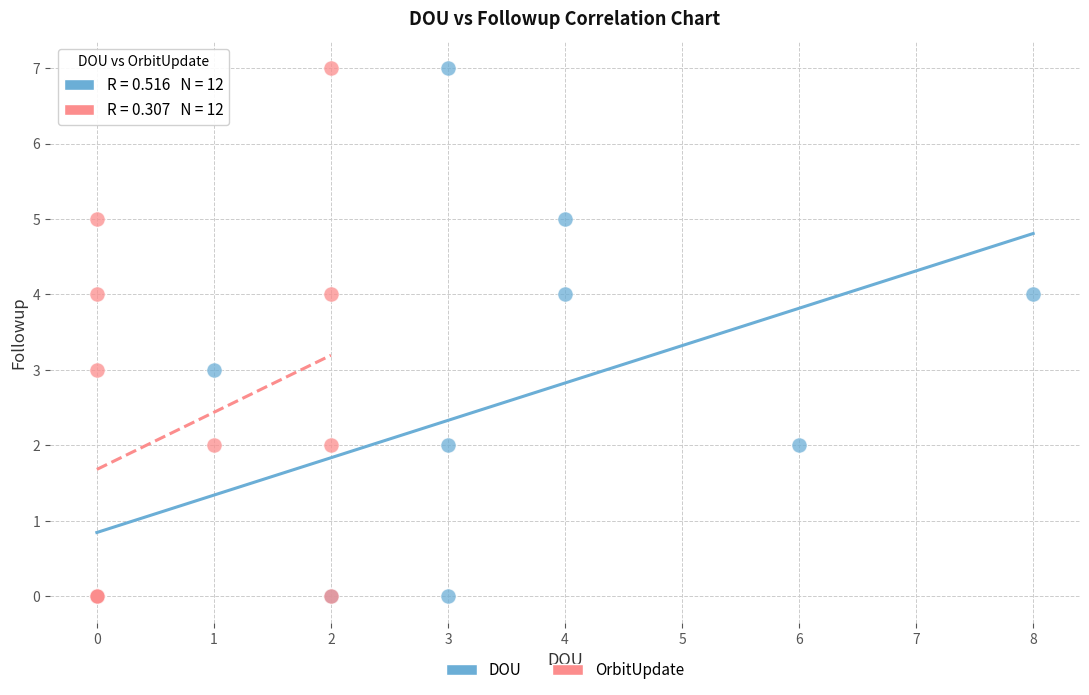

What are all the series names shown in the legend?

DOU, OrbitUpdate